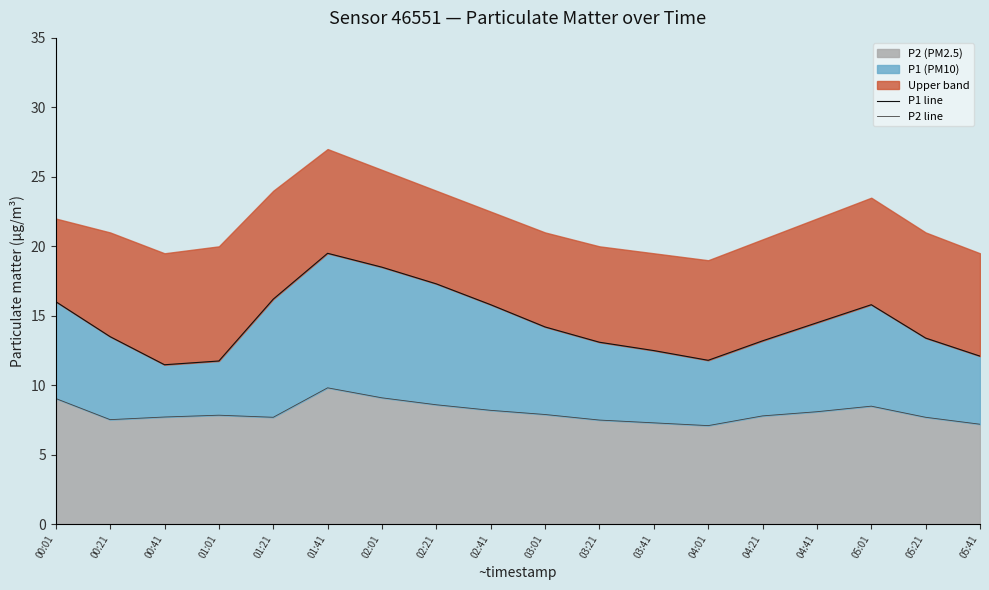

What is the value of the P2 line point at the 1st from the left?

9.1